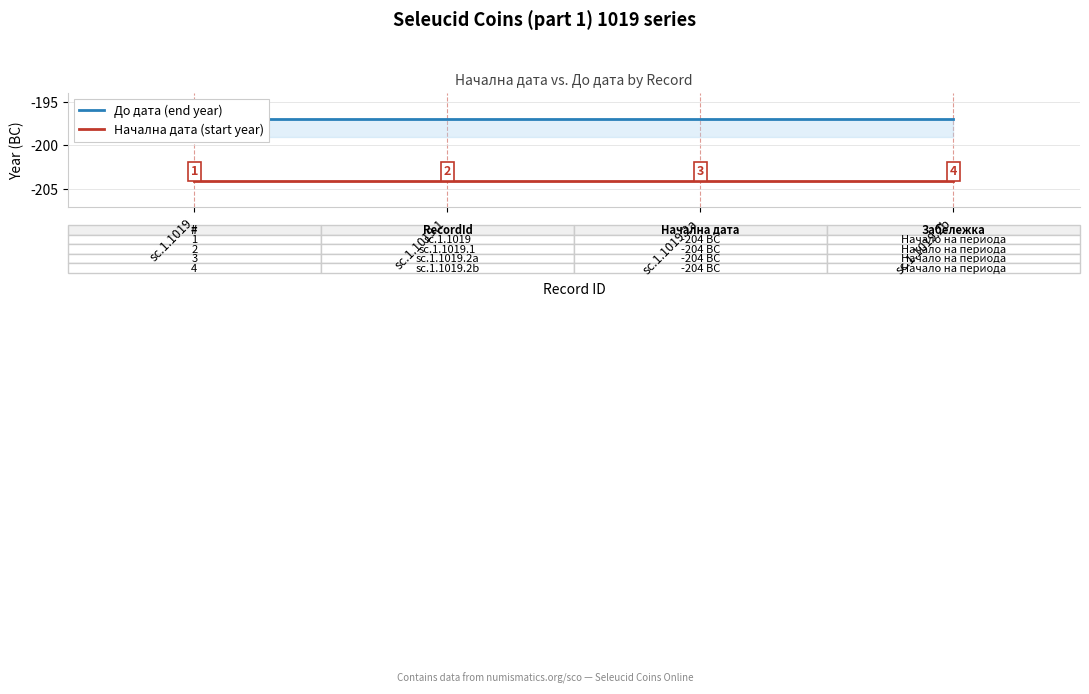

Where is Начална дата (start year) nearest to the value -204?

sc.1.1019